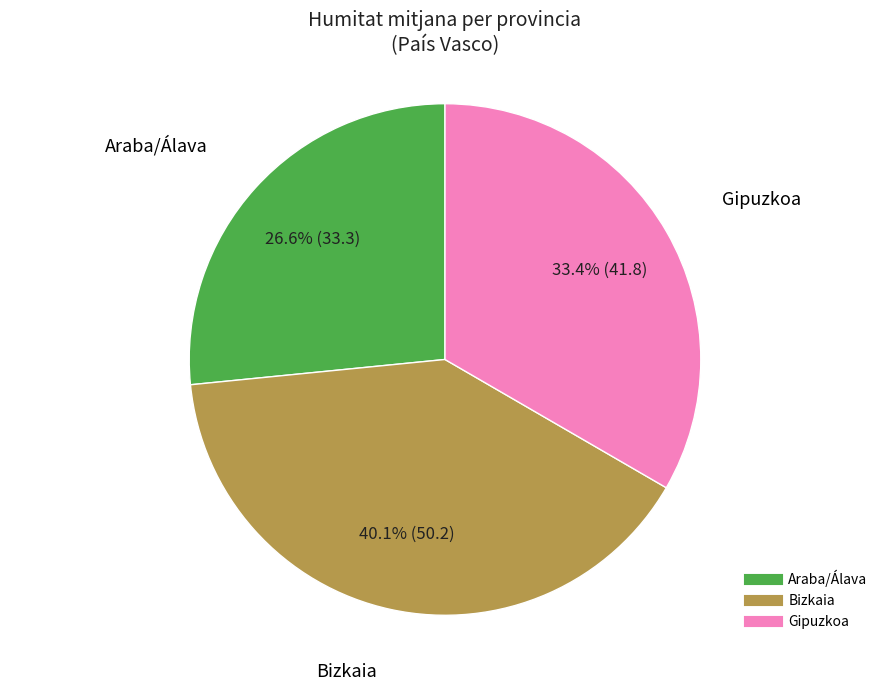

Which has a higher value, Araba/Álava or Gipuzkoa?

Gipuzkoa